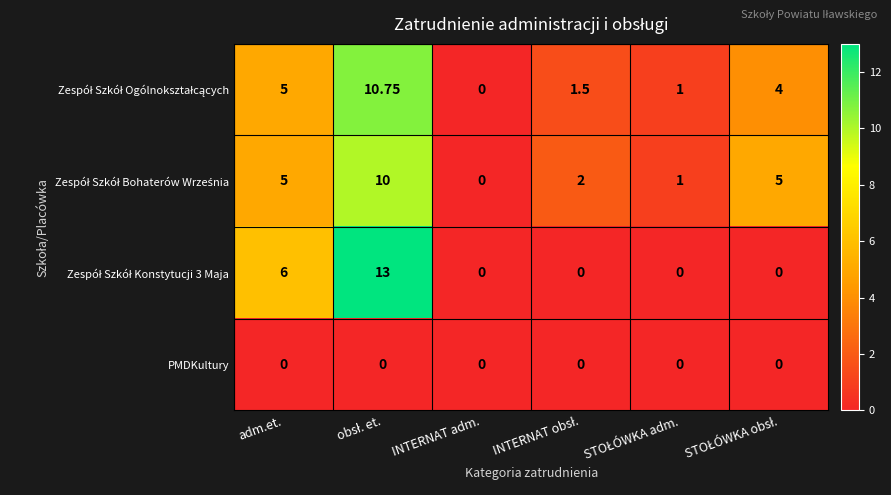

Count the number of categories in the chart.

6